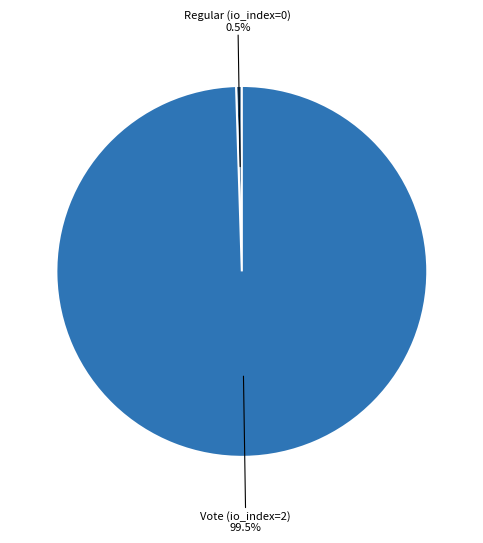

Is there a majority slice in this chart?

Yes